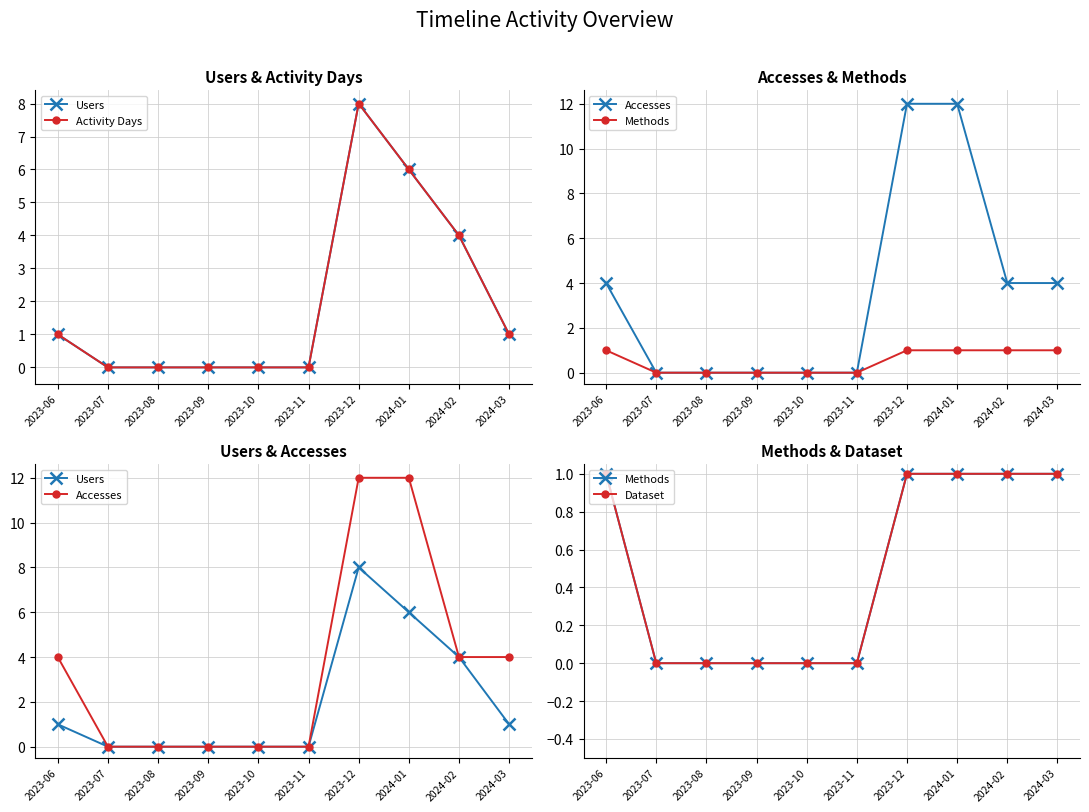

What is the maximum value for Dataset?

1